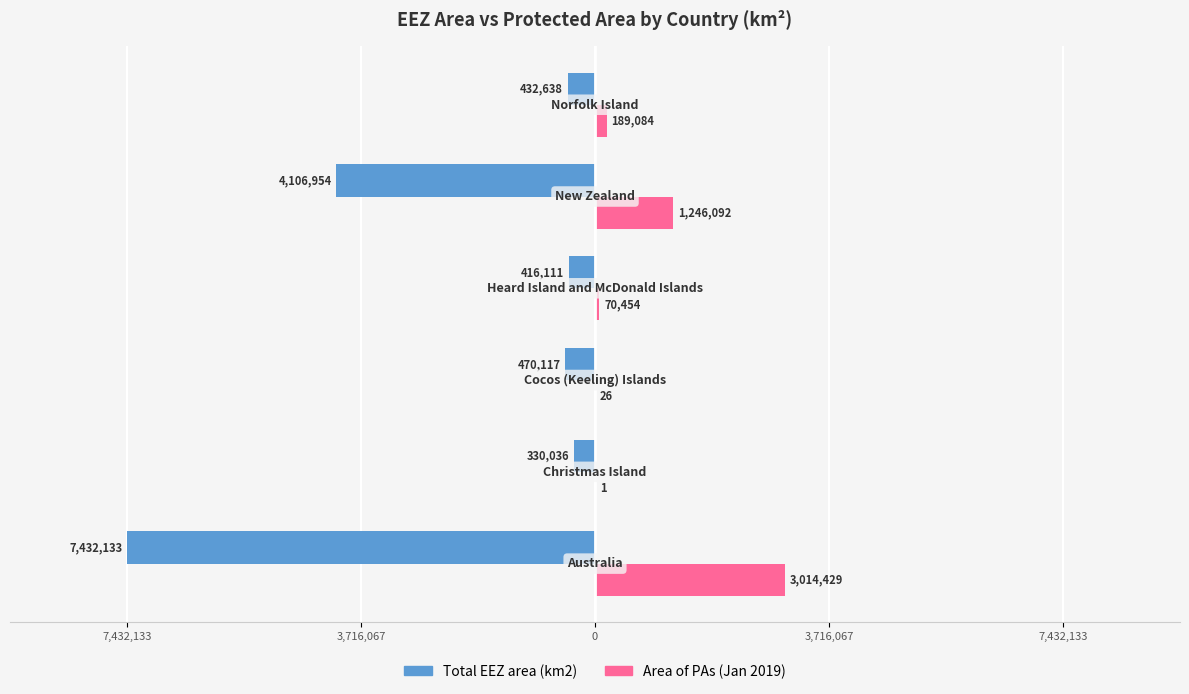

The Area (km2) of PAs (Jan 2019) series shows 4836554.9 at 7,432,133. True or false?

False